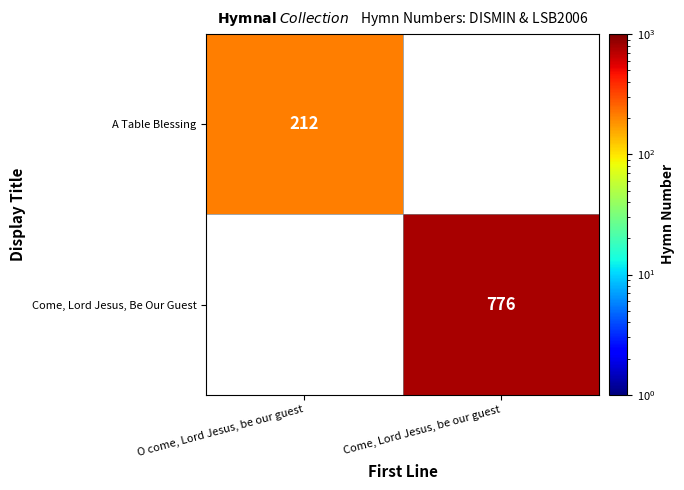

At how many categories does at least one series exceed 278?

1